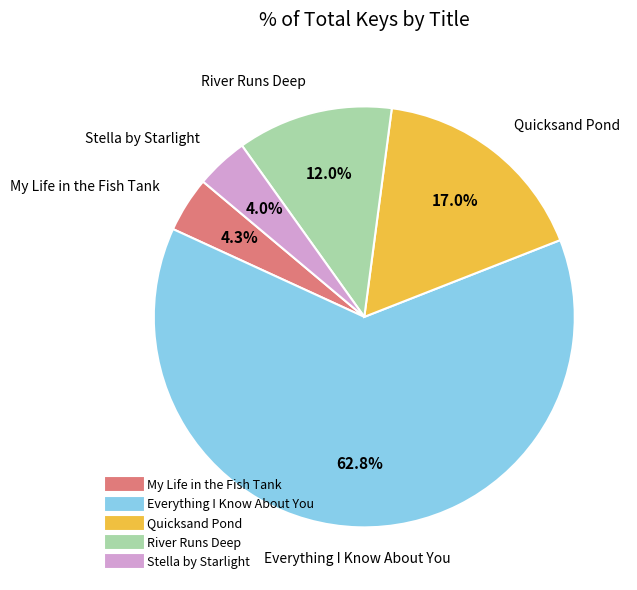

The Quicksand Pond slice represents 26% of the pie. True or false?

False